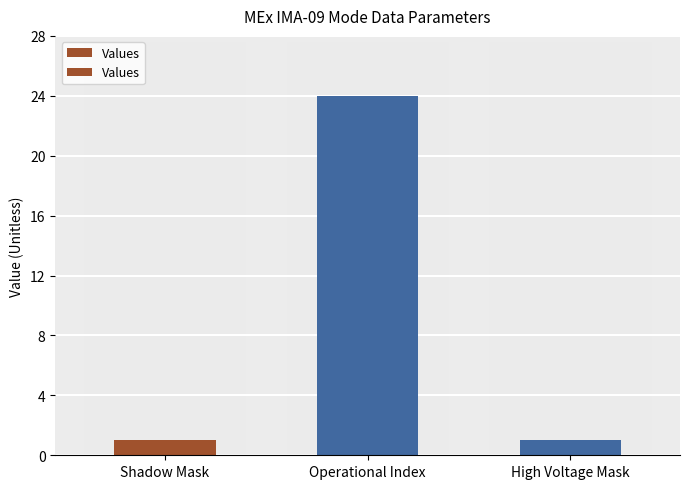

What is the approximate value at Shadow Mask?

1